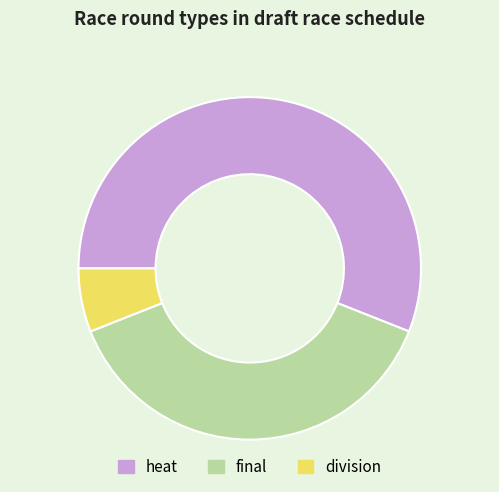

Combined, do final and heat account for over 50%?

Yes